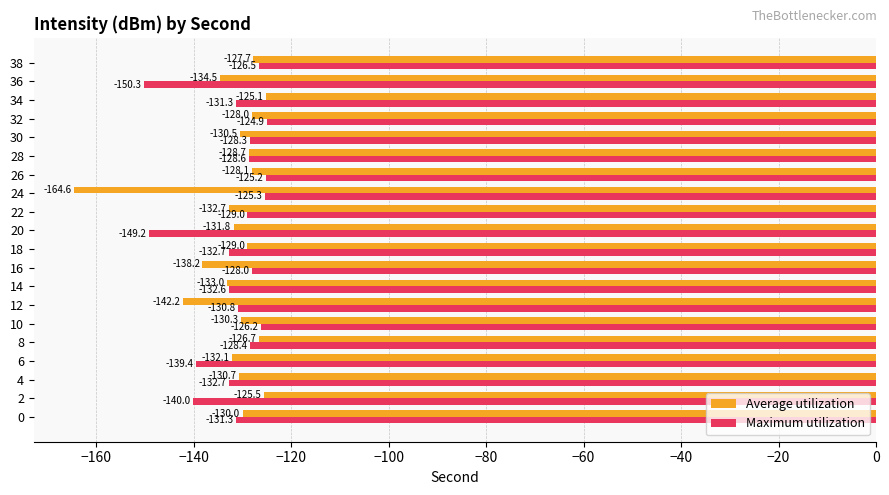

What is the approximate value of Average utilization at 36?

-134.5